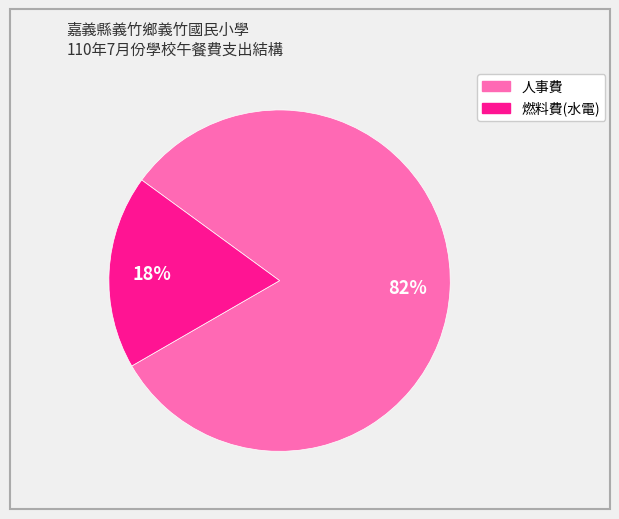

Is there any slice that represents more than half of the pie?

Yes